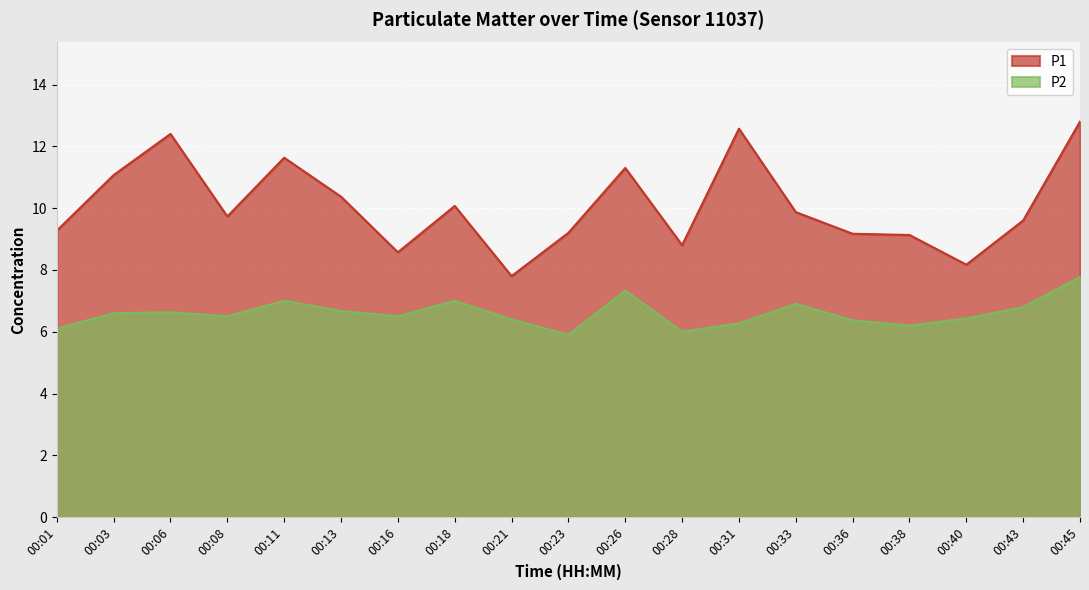

Which label corresponds to the largest value in the chart?

00:45